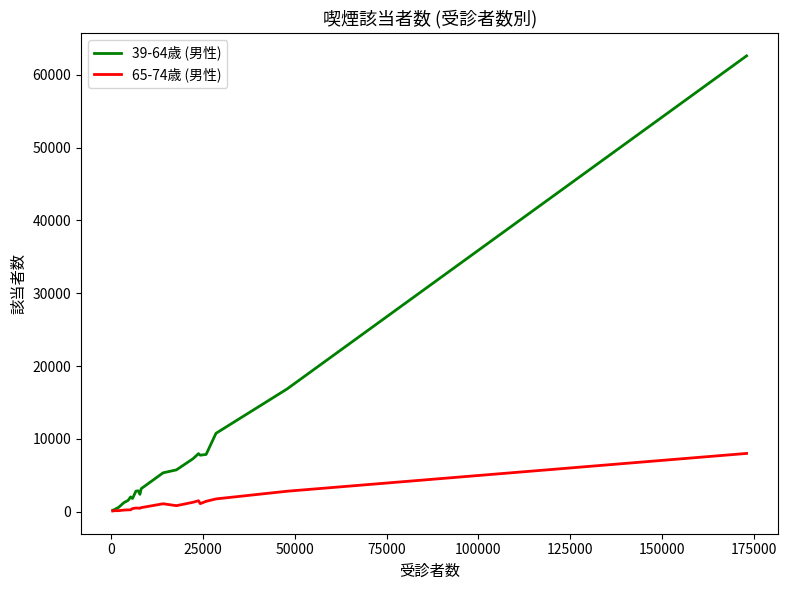

Rank the series by their maximum value, from lowest to highest.

65-74歳 (男性), 39-64歳 (男性)